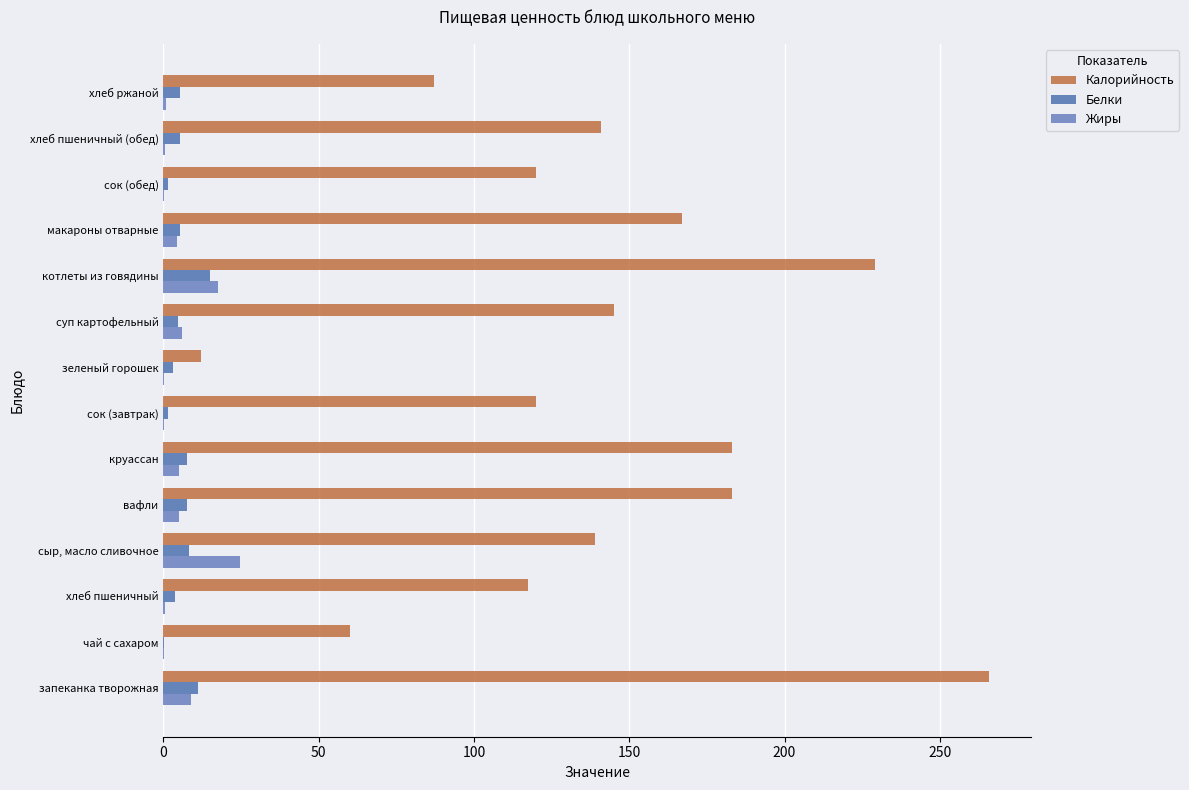

How many data points does each series have?

14